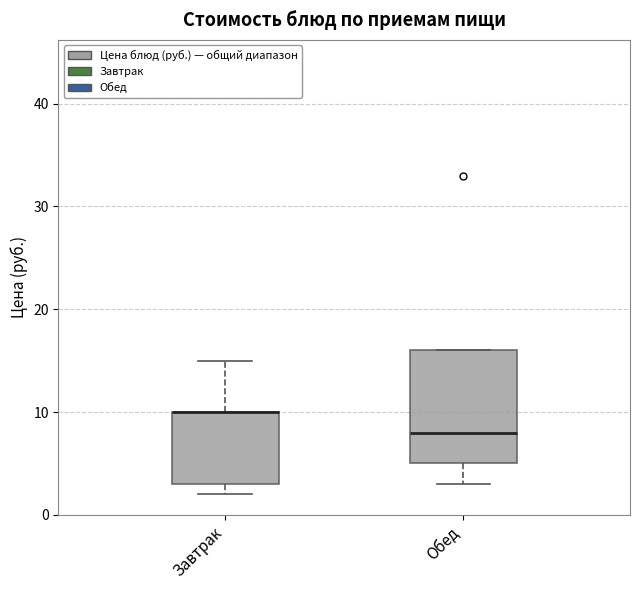

Where does the upper whisker of the box for Завтрак end on the y-axis? The values are not printed on the chart, so give them approximately, as read against the axis.

15